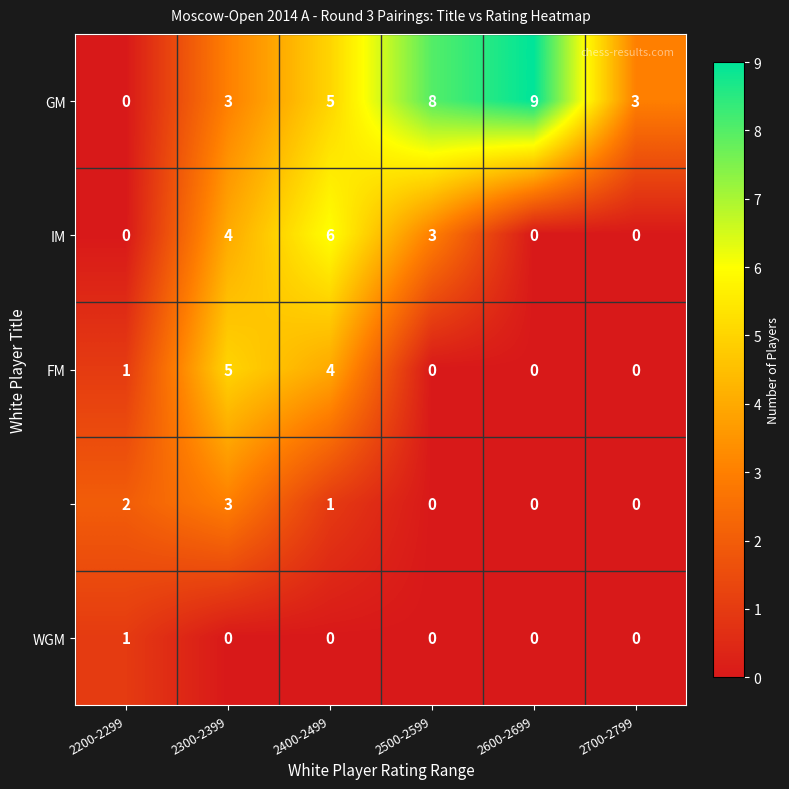

What is the greatest value displayed?

9